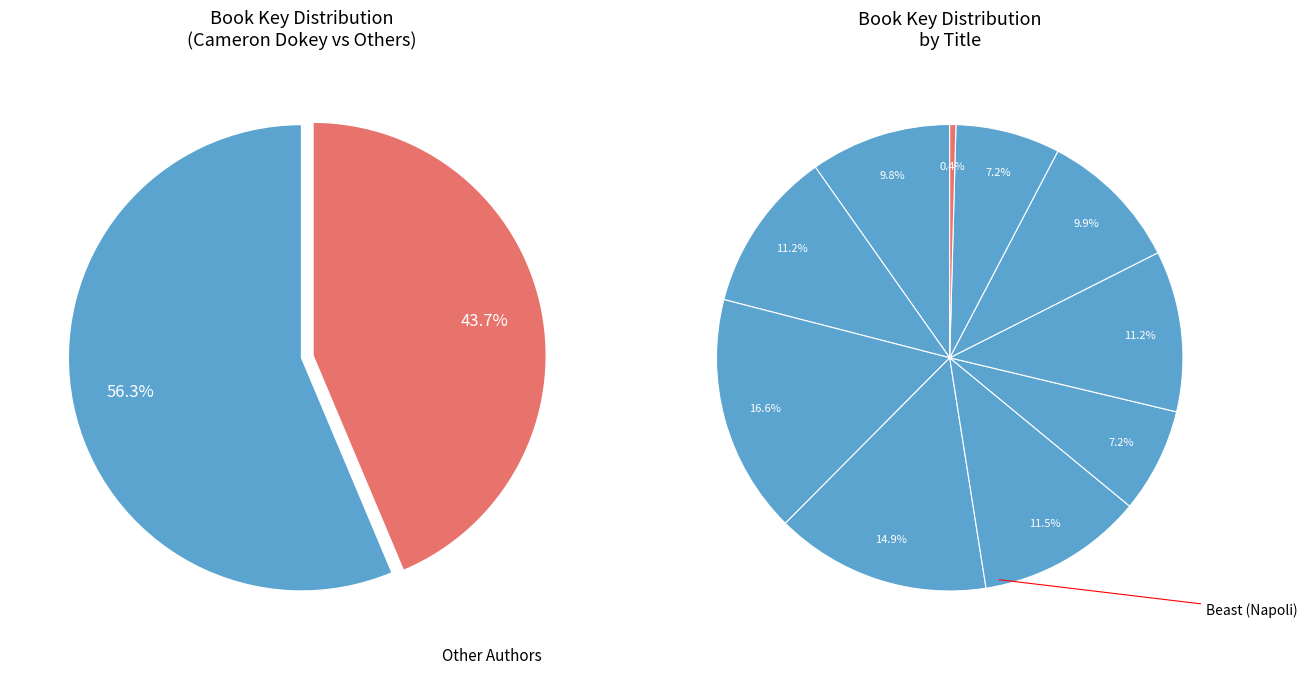

To the nearest percent, what percentage of the pie is Night Dance?

7%